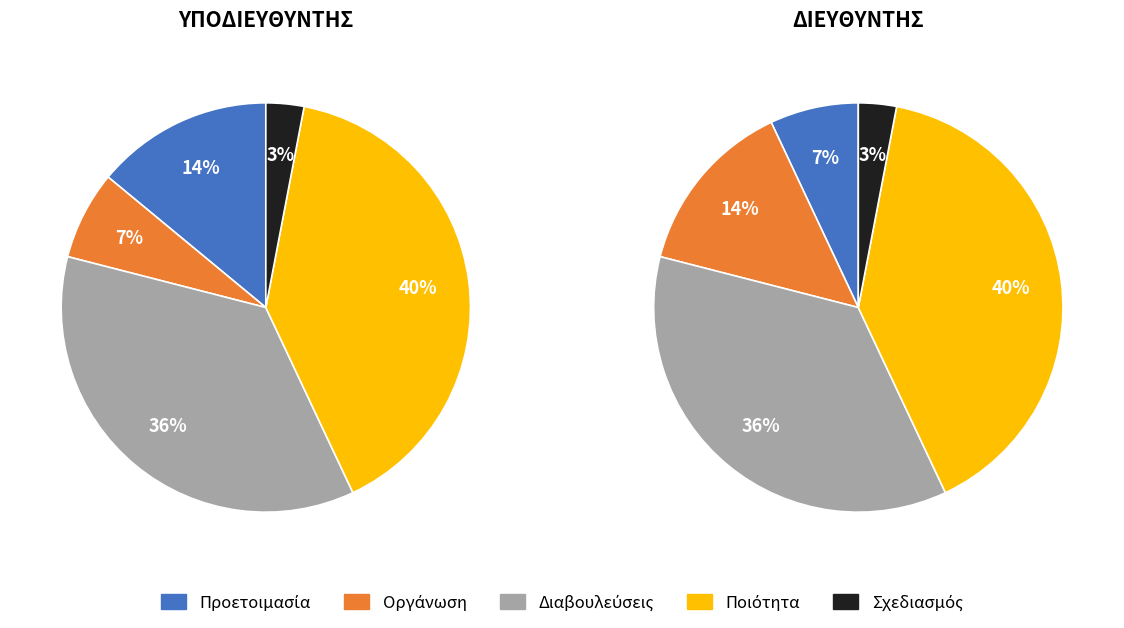

To the nearest percent, what is the combined percentage of Διαβουλεύσεις and Ποιότητα?

76%